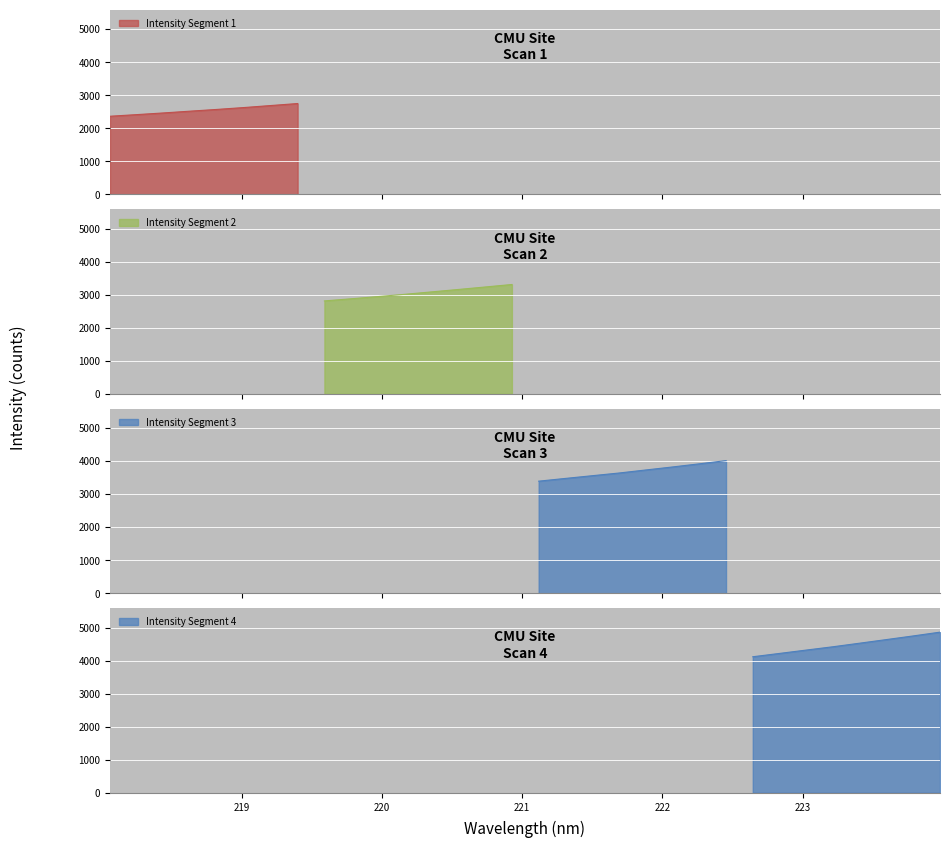

Where is the data nearest to the value 3613?

221.6902